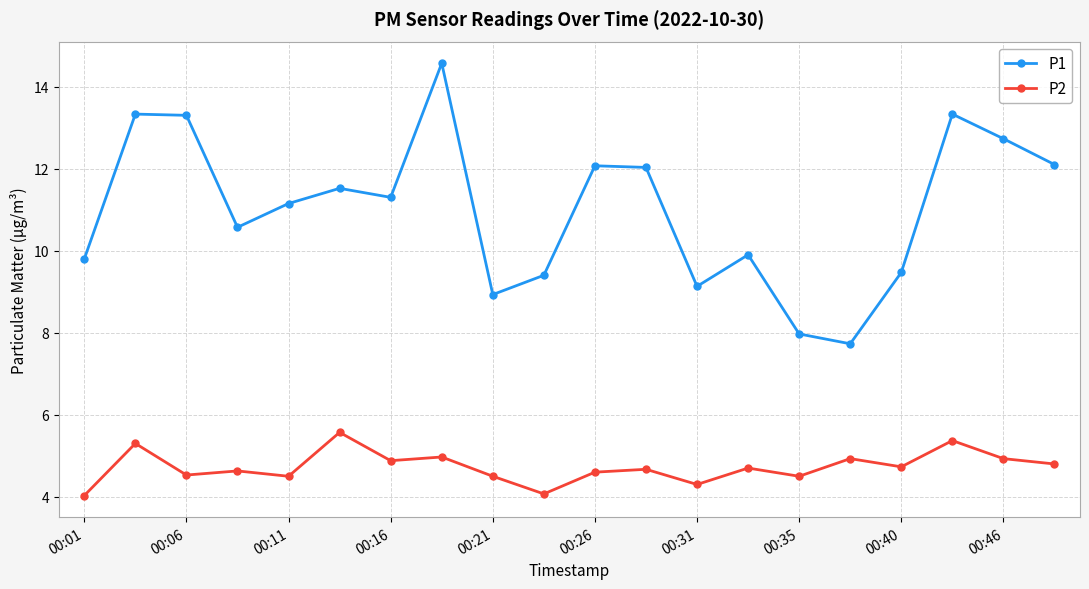

True or false: P2 has more than 0 points higher than both neighbors.

True